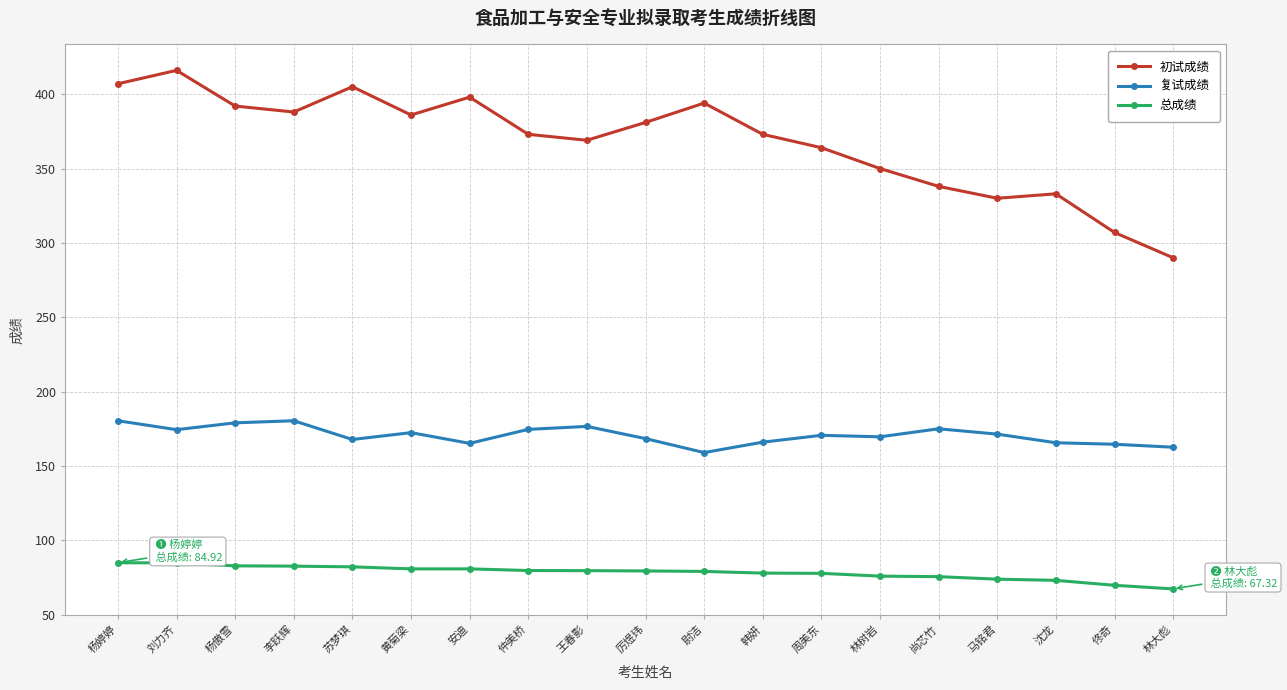

The 复试成绩 series shows 176.6 at 王春影. True or false?

True